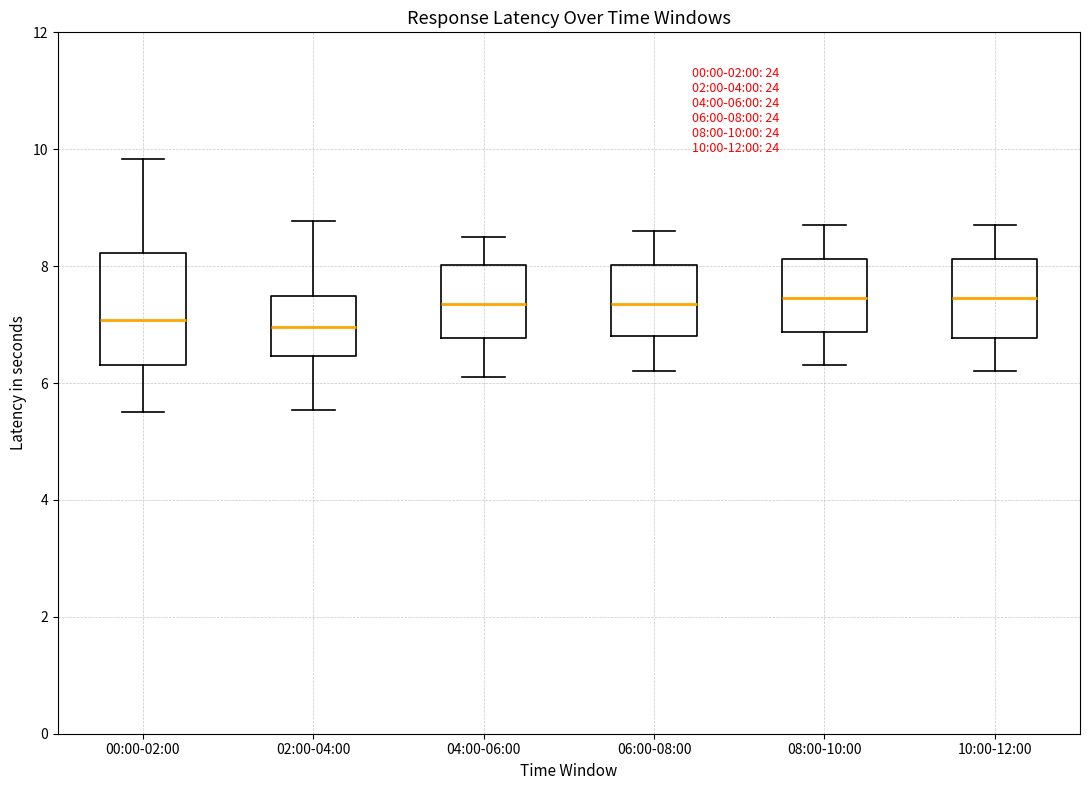

Which box is the tallest, from its lower edge to its upper edge?

00:00-02:00